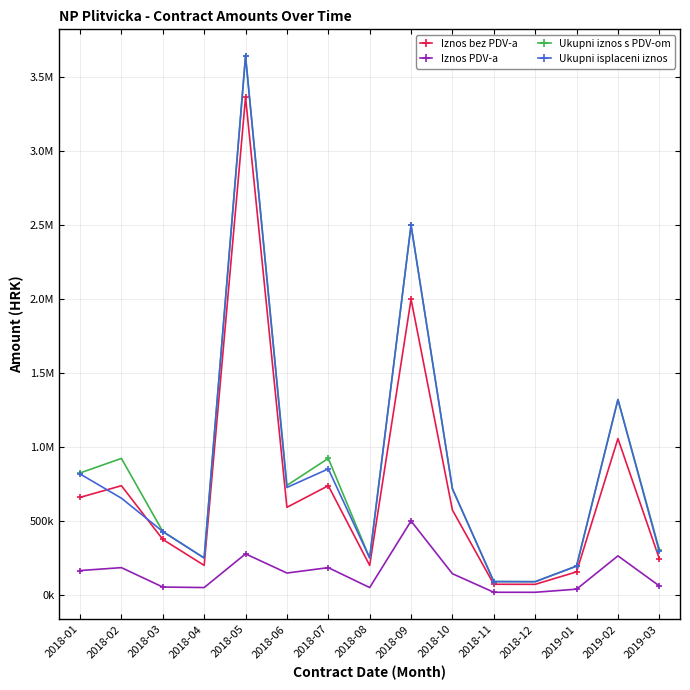

Between which two adjacent categories do Iznos bez PDV-a and Ukupni isplaceni iznos first intersect?

2018-01 and 2018-02